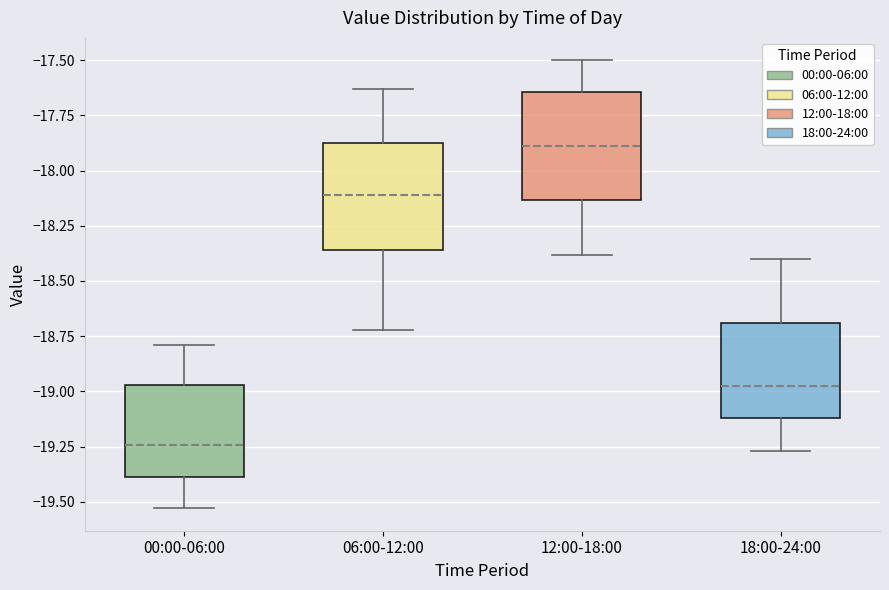

Which box has the highest median line?

12:00-18:00